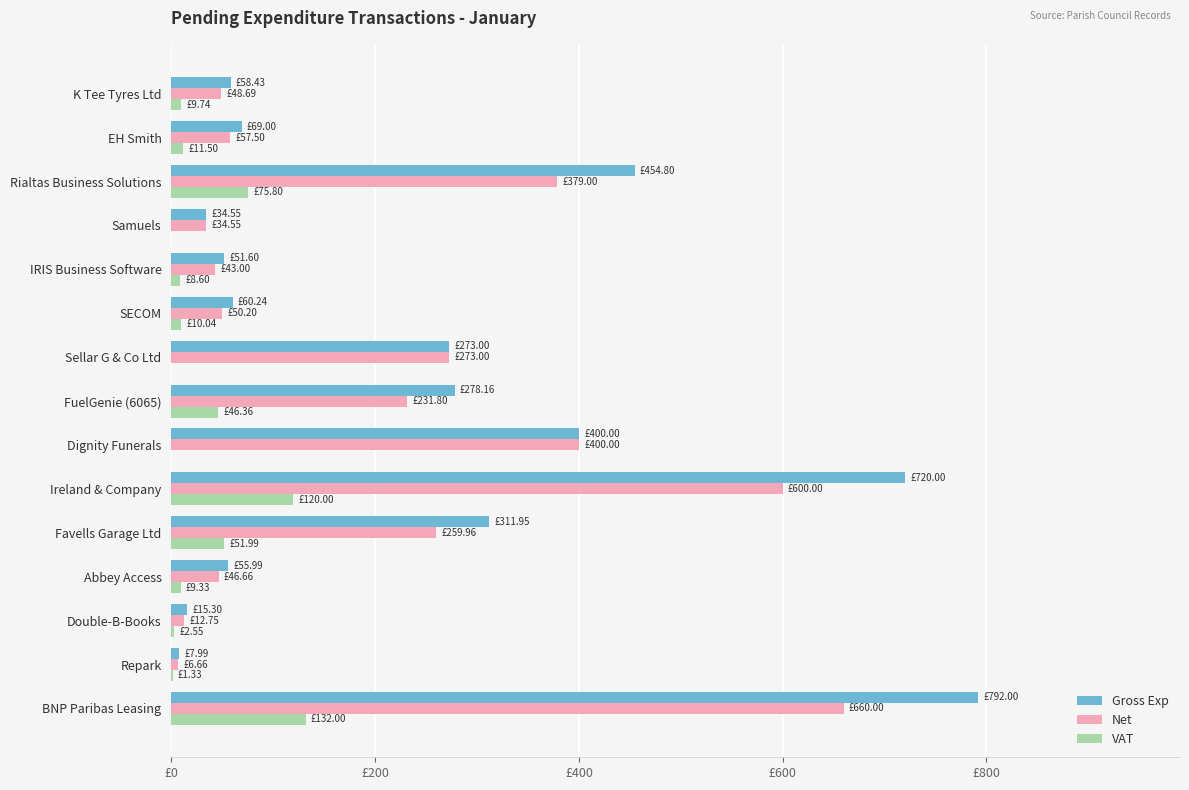

What are all the series names shown in the legend?

Gross Exp, Net, VAT